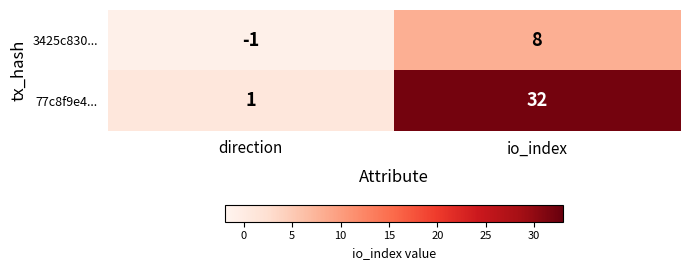

Which series changed the most between direction and io_index?

77c8f9e4...